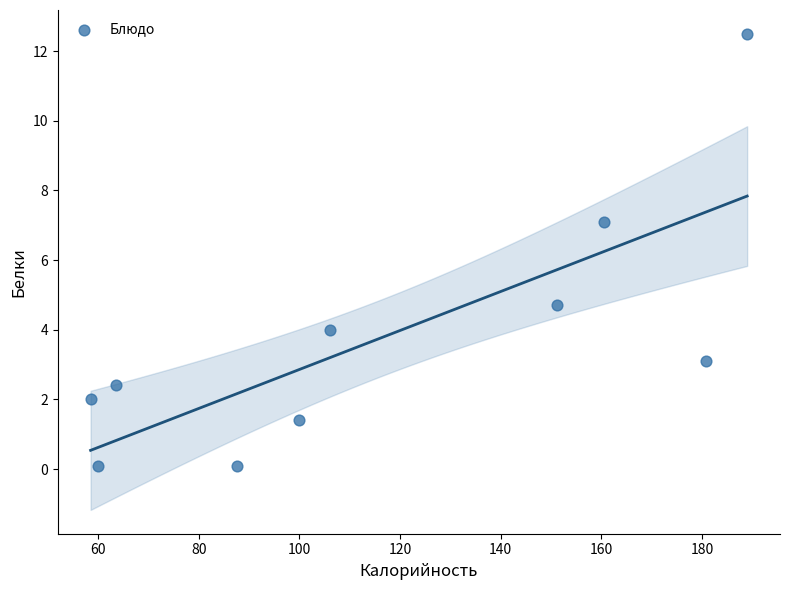

What Y value in the scatter plot is closest to 6?

7.1